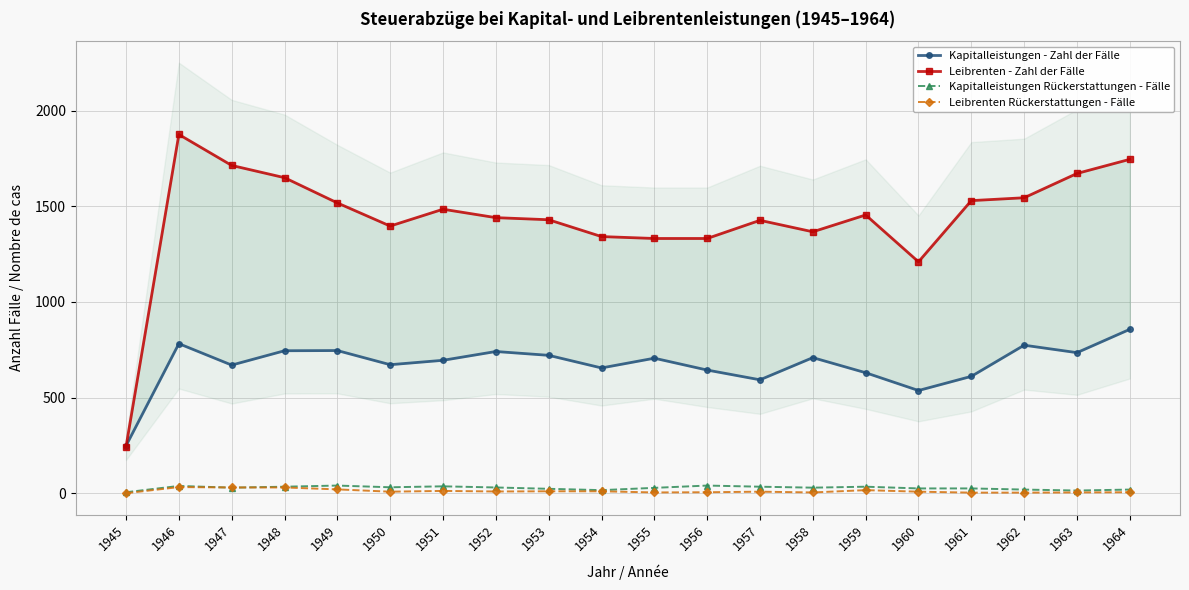

What is the sum of all Kapitalleistungen - Zahl der Fälle values?

13471